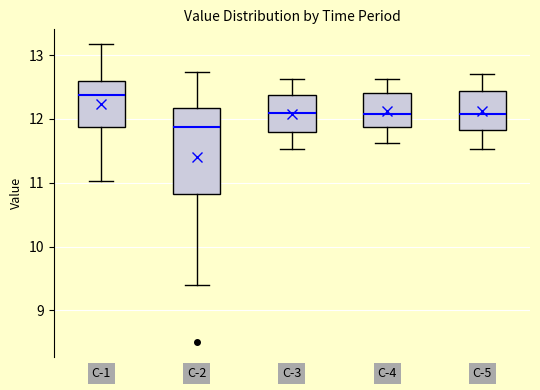

Which box is the tallest, from its lower edge to its upper edge?

C-2